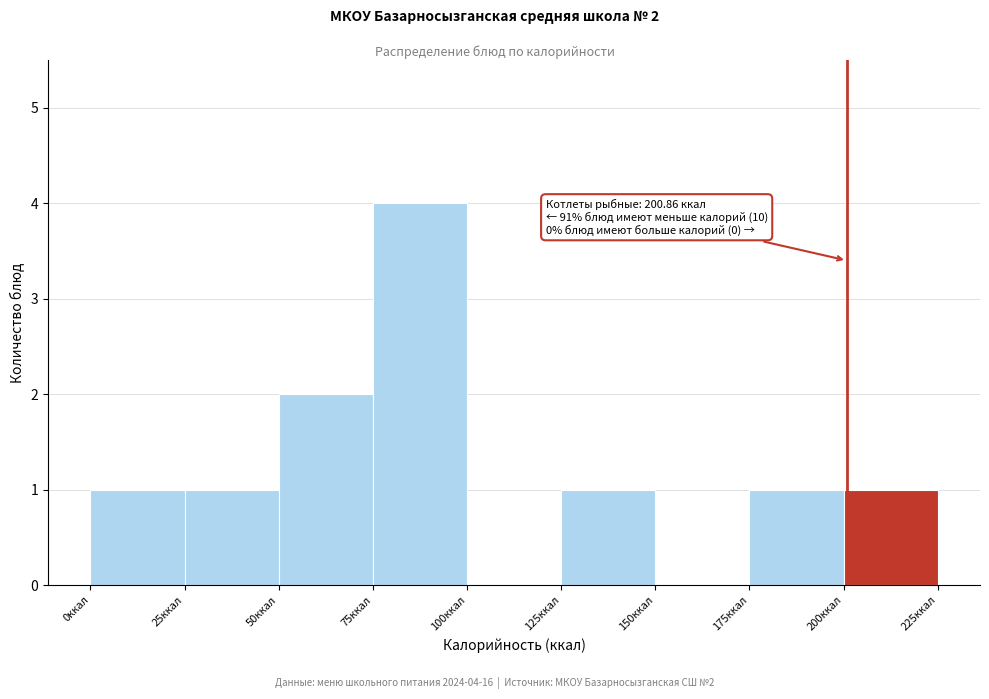

Over which range of the x-axis is the bar tallest?

75 to 100